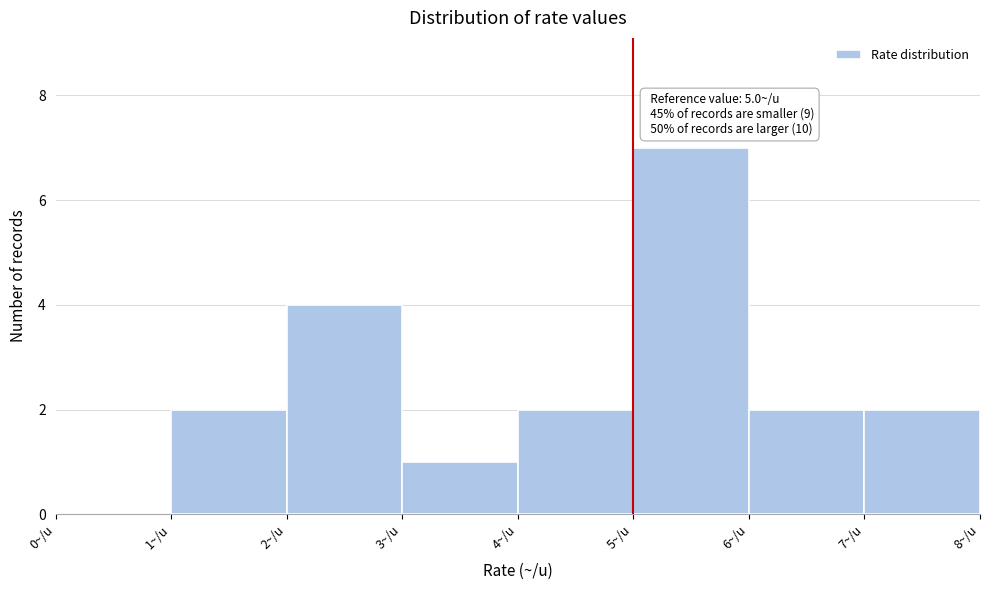

Which range on the x-axis has the tallest bar?

5 to 6